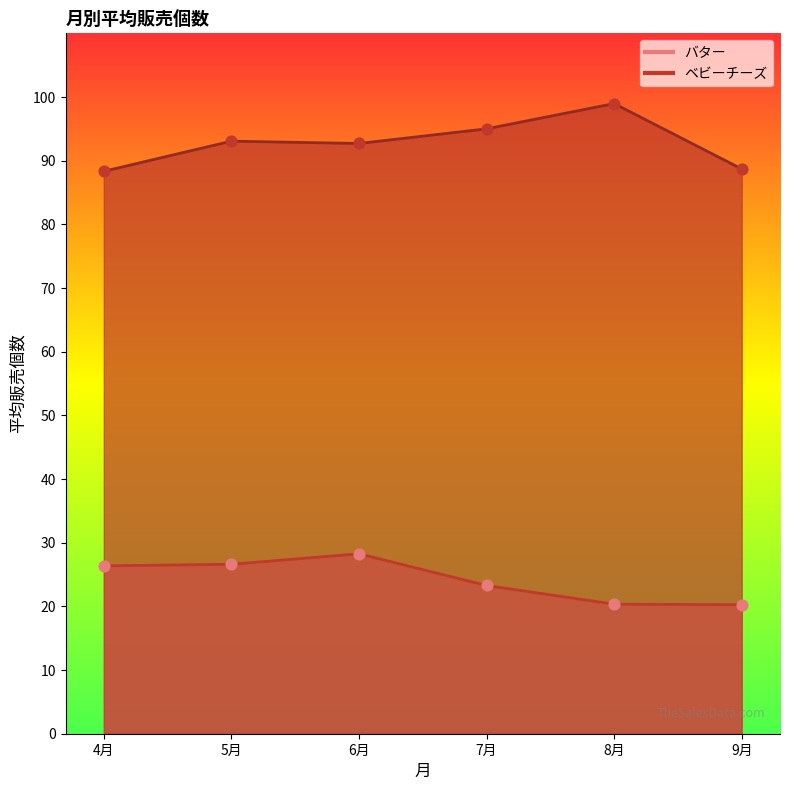

At which category is the sum across all series the highest?

6月